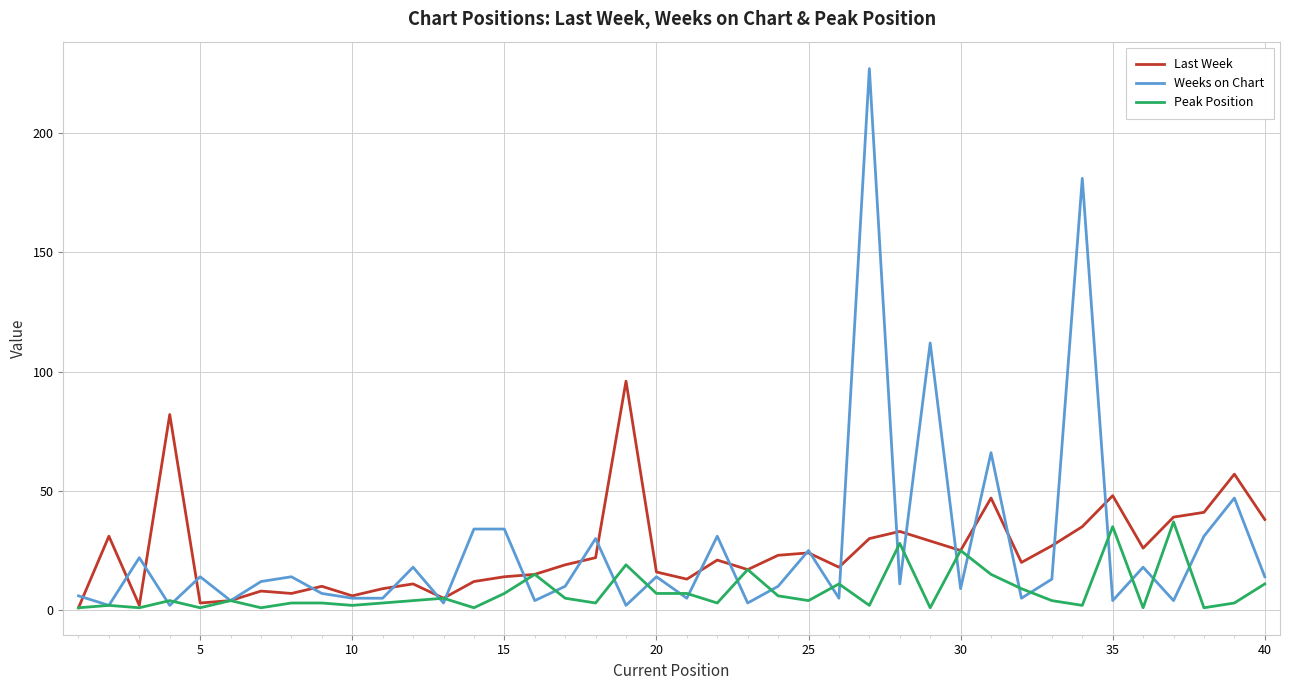

What is the difference between the second highest and second lowest values in the Weeks on Chart series?

179